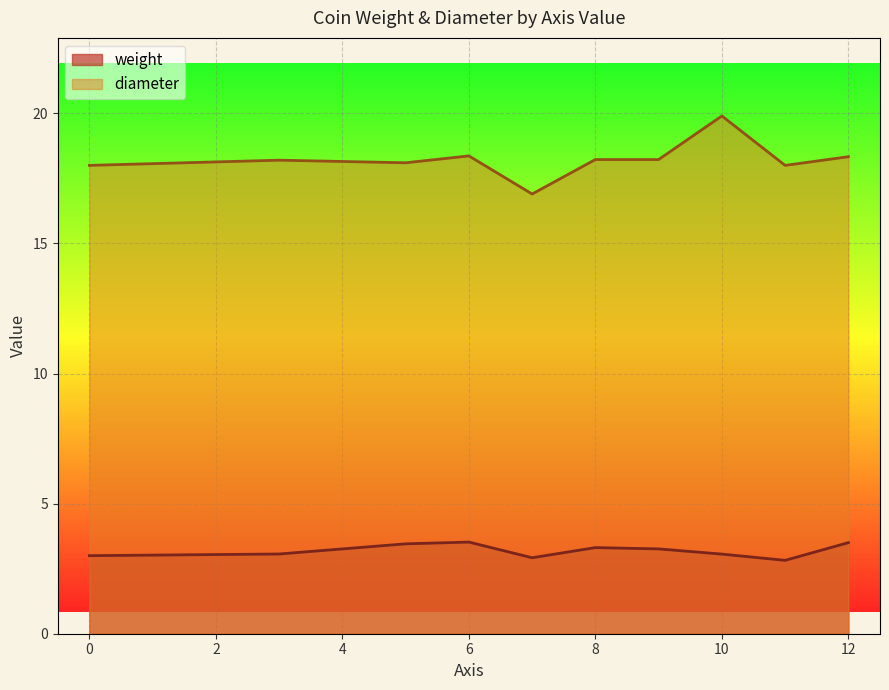

List the series in order of their overall mean, highest first.

diameter, weight